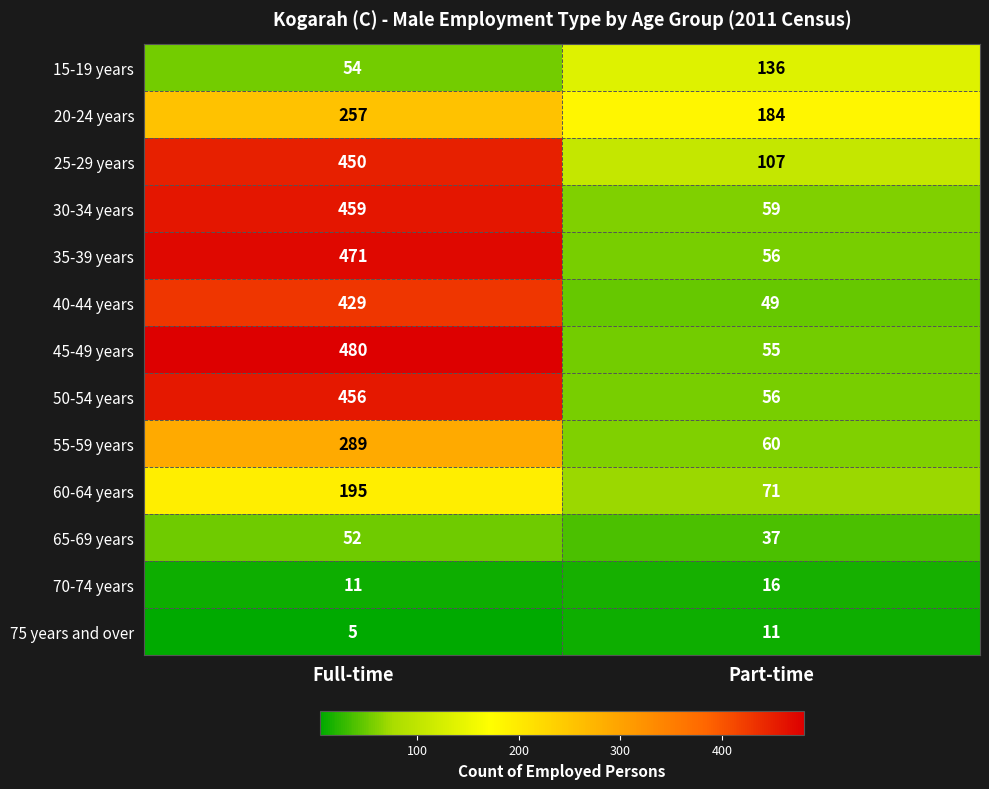

What is the sum of the 55-59 years values at Full-time and Part-time?

349